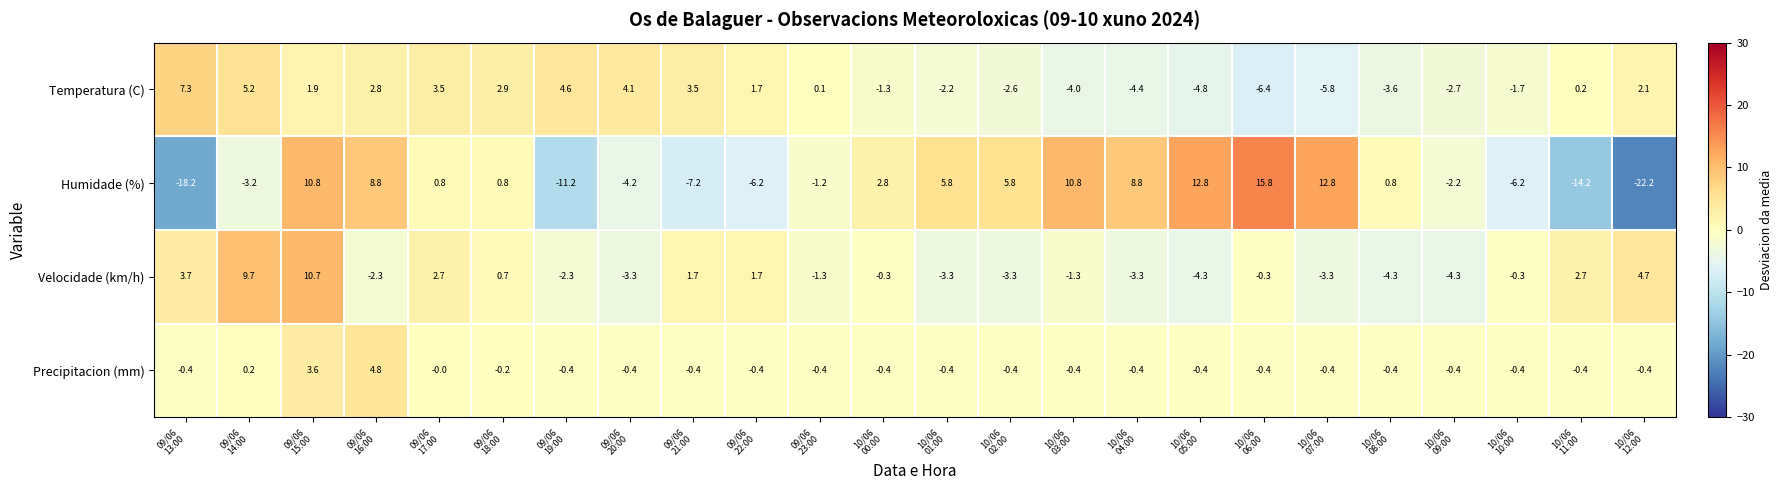

What is the smallest value displayed?

-22.2